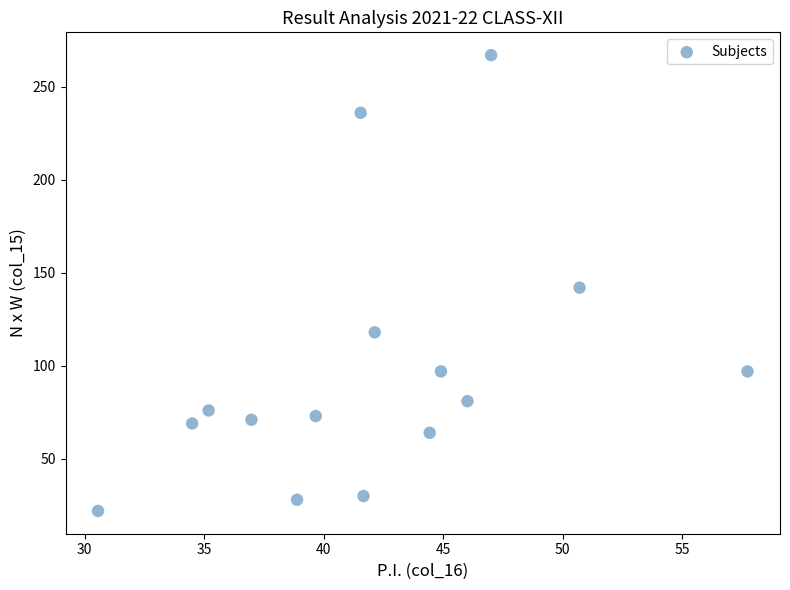

What is the range of Y values (max minus min)?

245